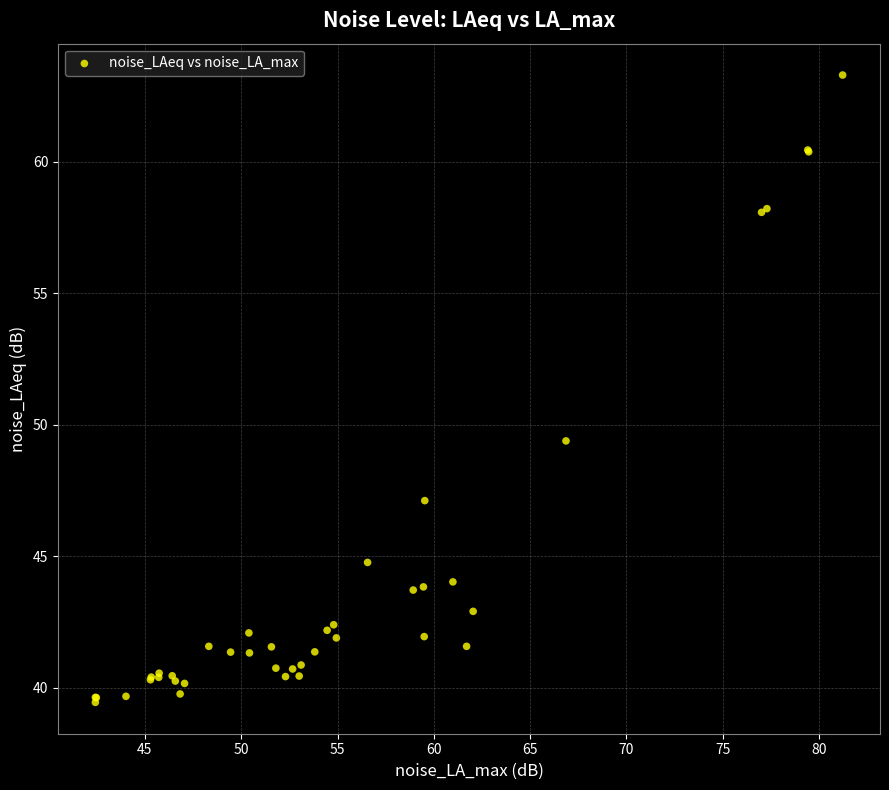

What Y value in the scatter plot is closest to 51?

49.4